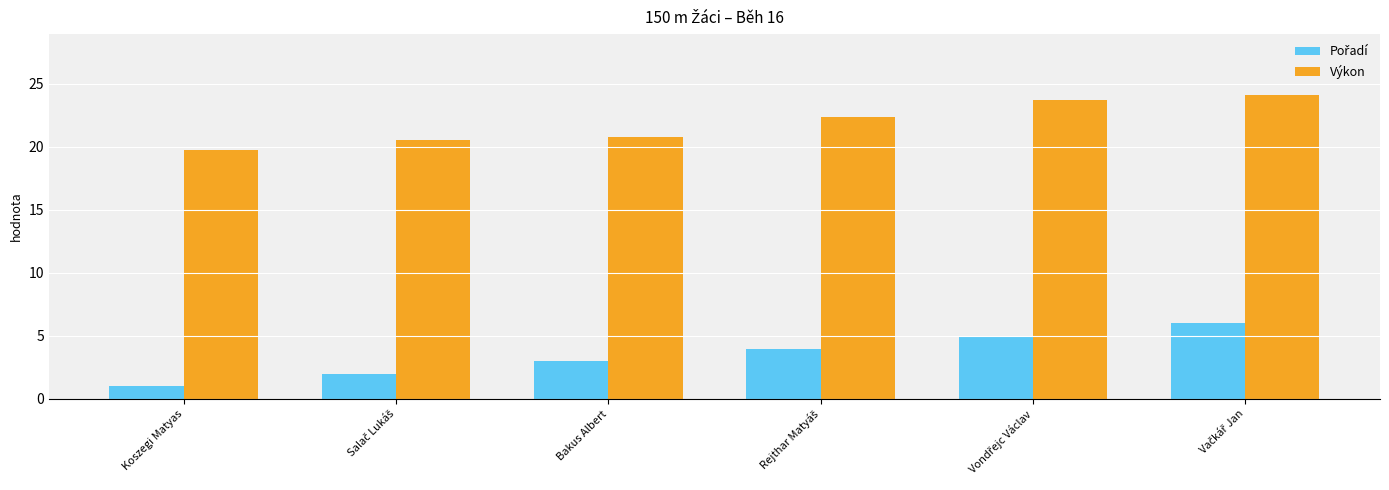

What is the average value of the Výkon series?

21.9